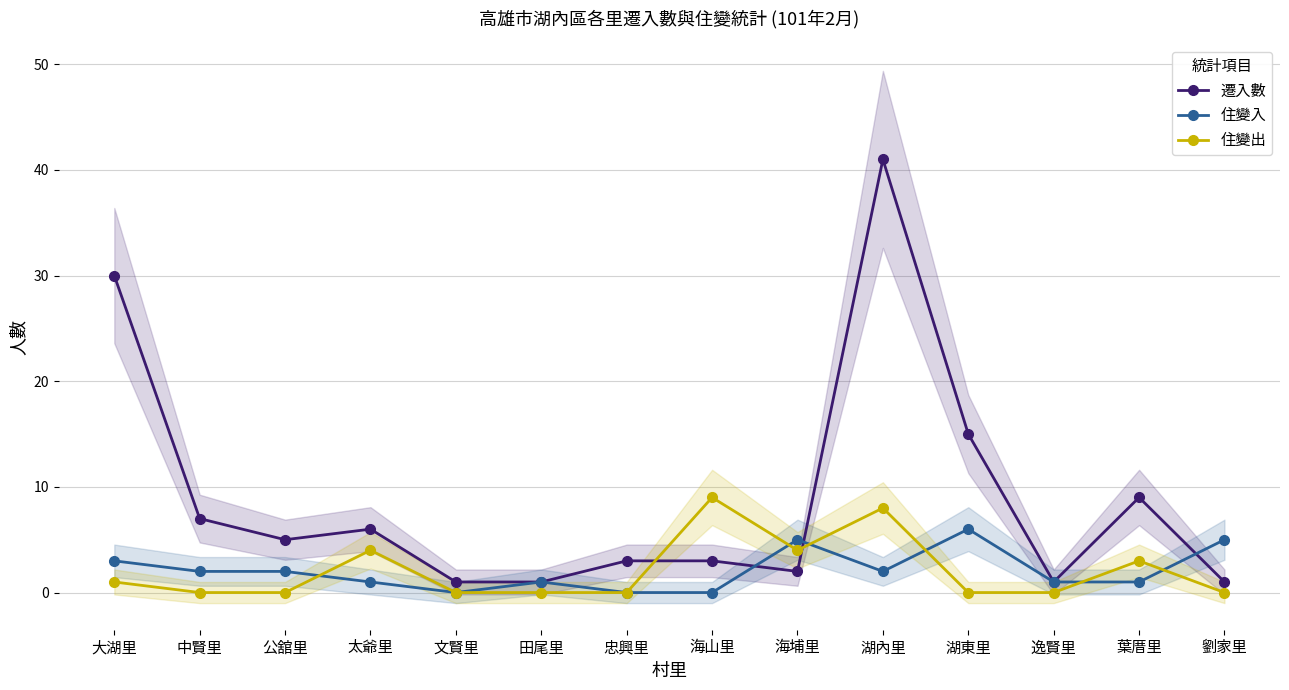

What is the total value across all series at 海埔里?

11